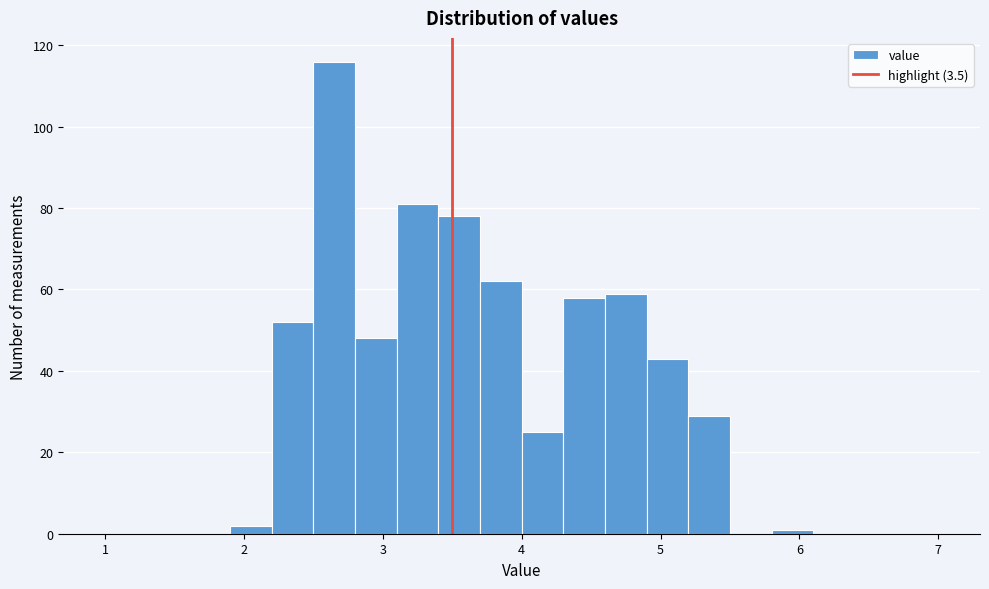

Read against the x-axis, roughly where is the centre of the tallest bar?

2.7